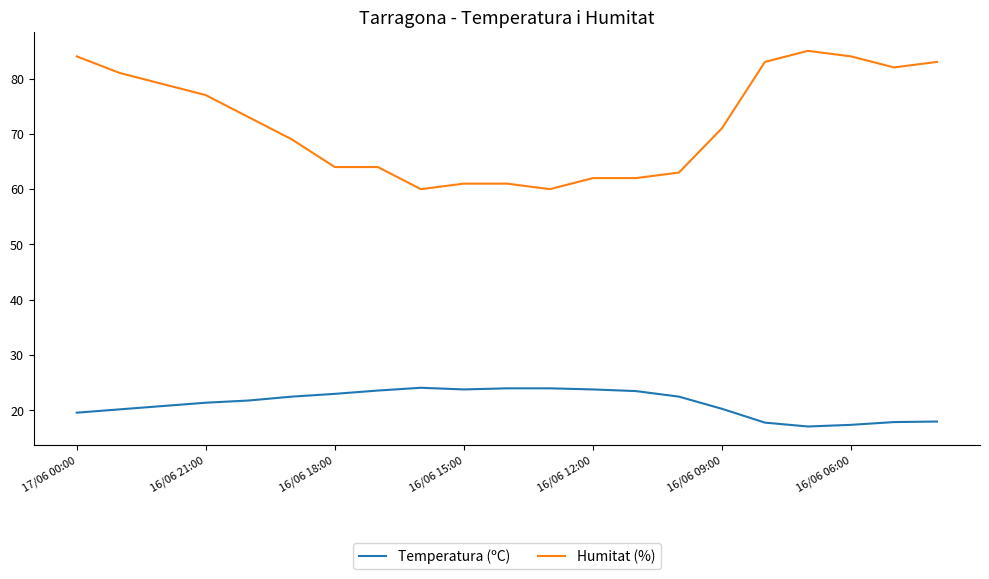

What is the difference between the maximum and minimum values in the Humitat (%) series?

25.0